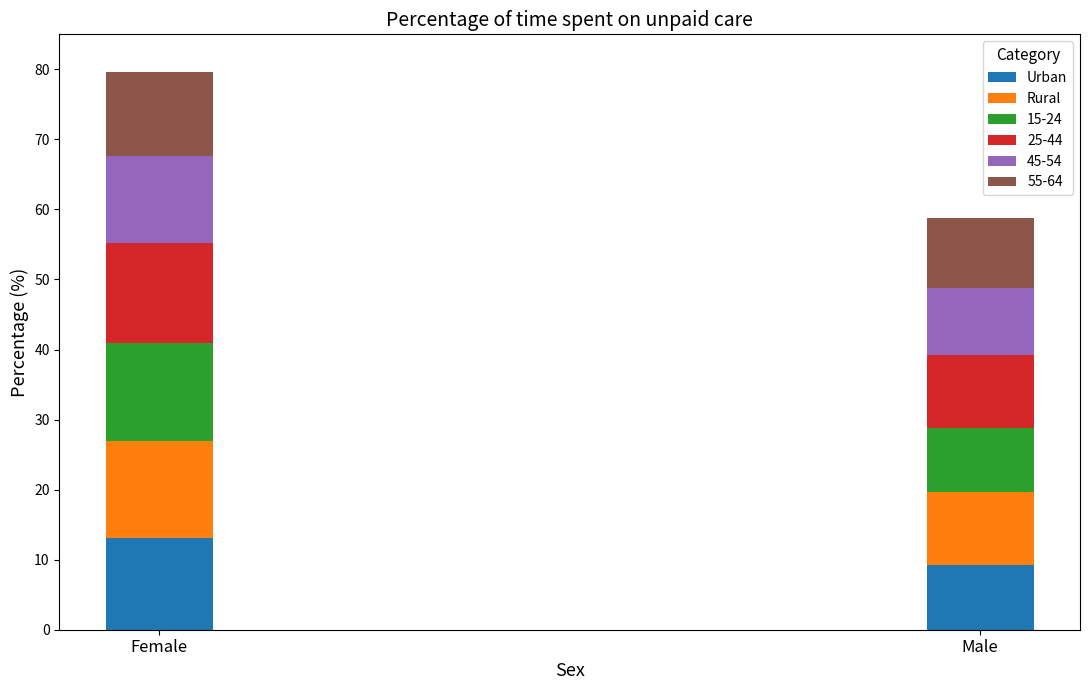

What is the minimum value for Urban?

9.2